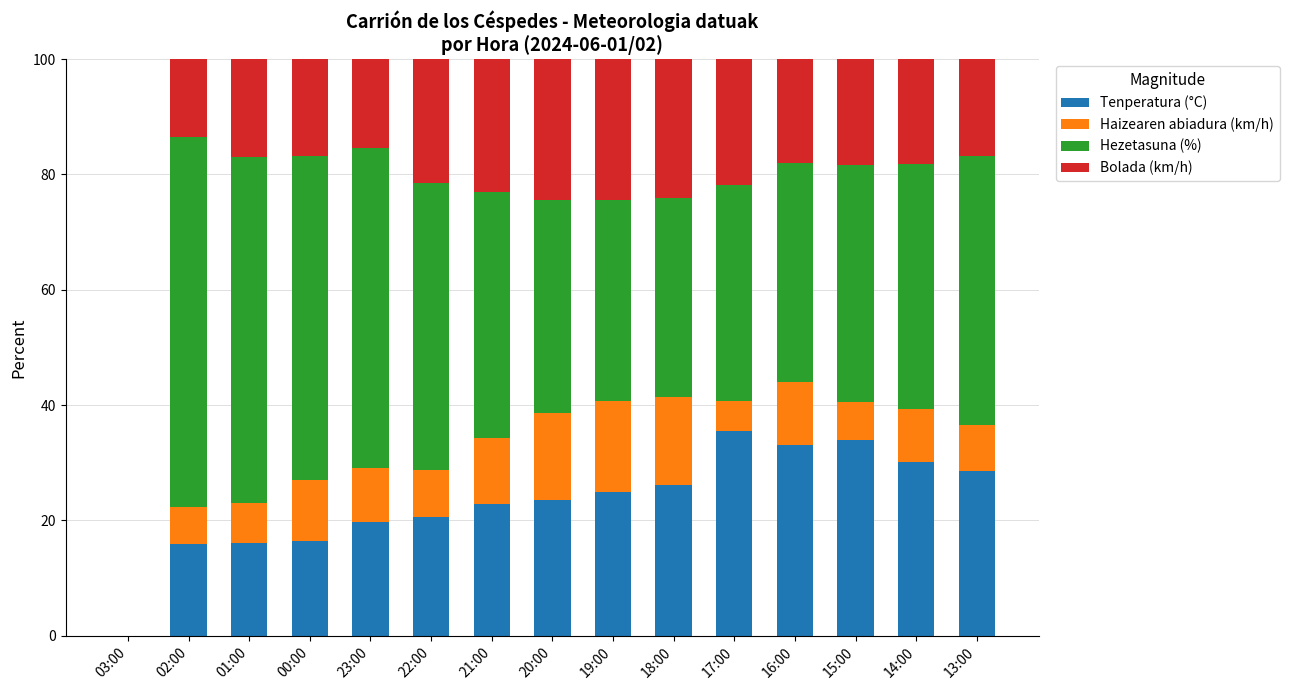

What is the highest value of the Tenperatura (°C) series?

35.5